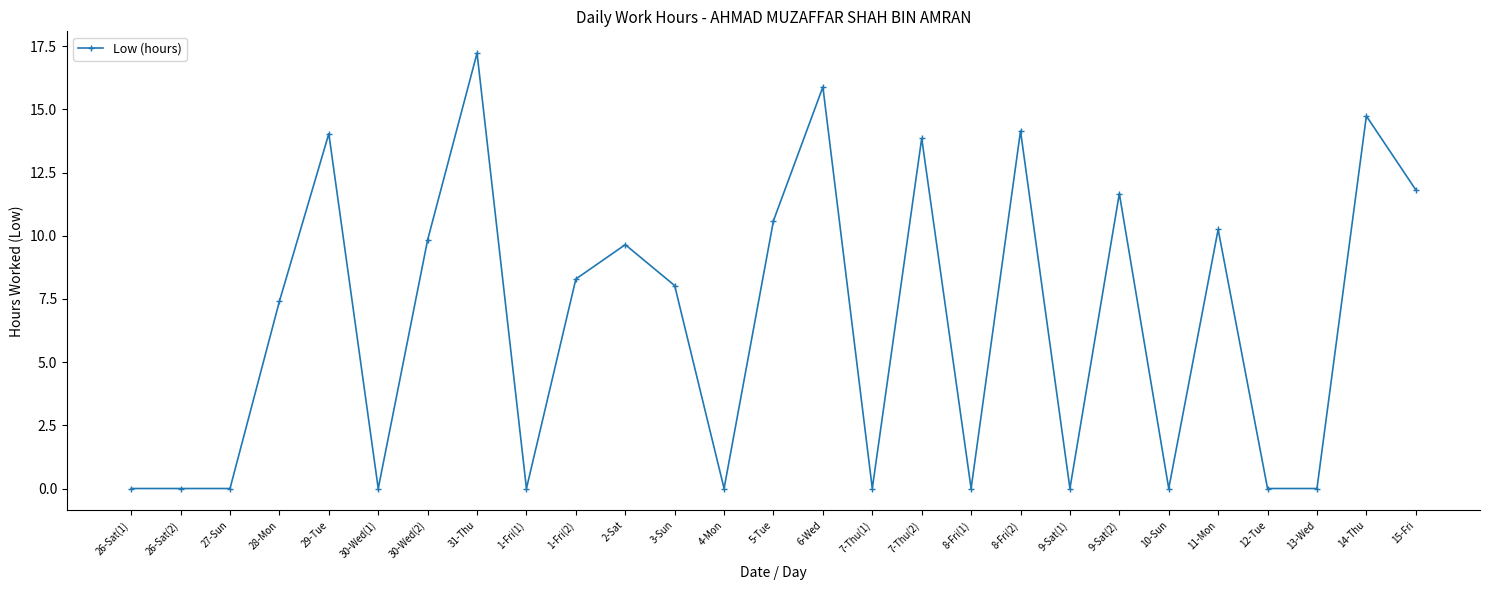

What is the change in value from 28-Mon to 15-Fri?

+4.4